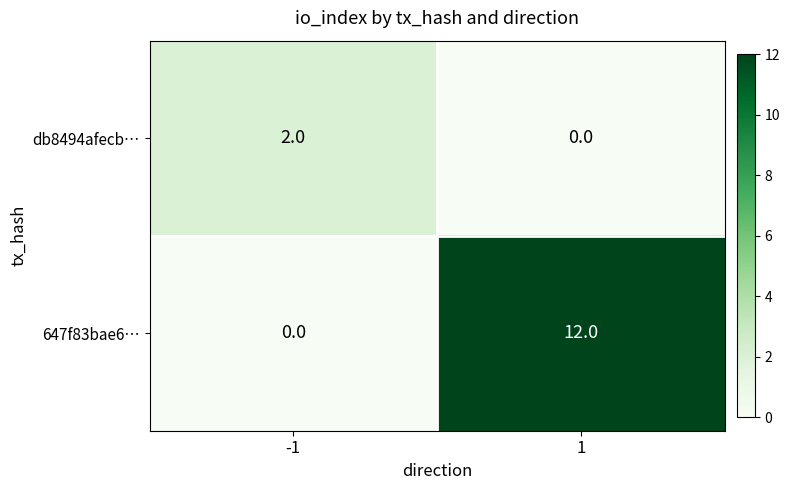

What is the difference between the highest and lowest values at 1?

12